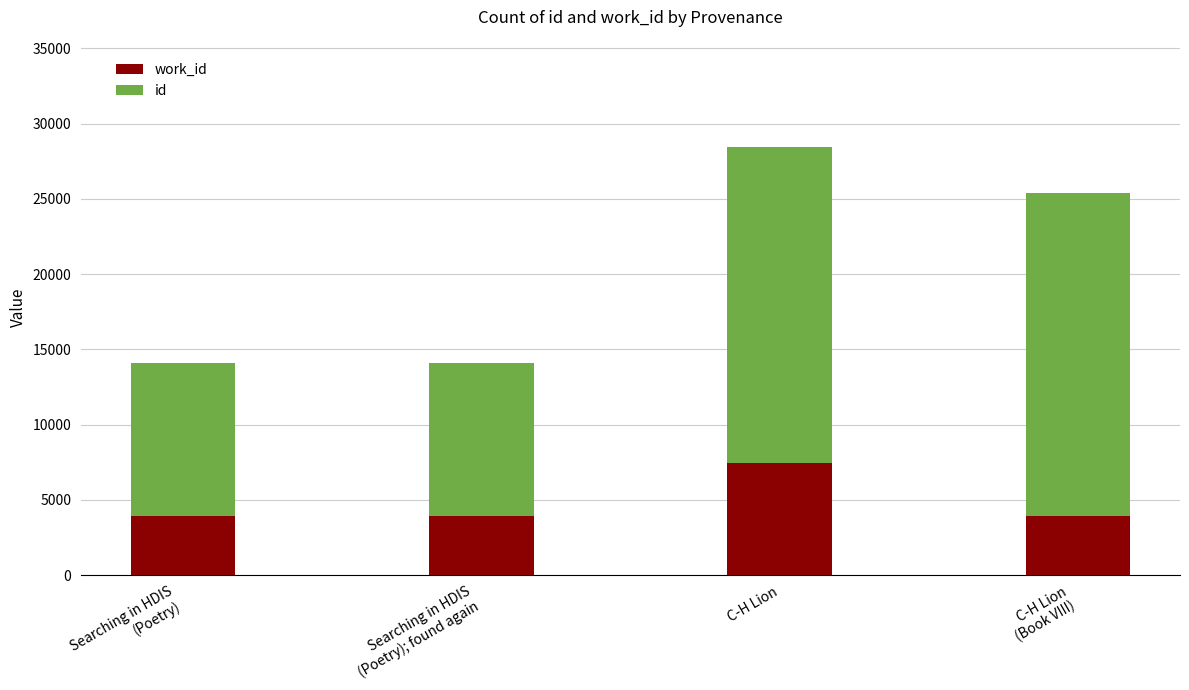

How many bars are there in total?

4